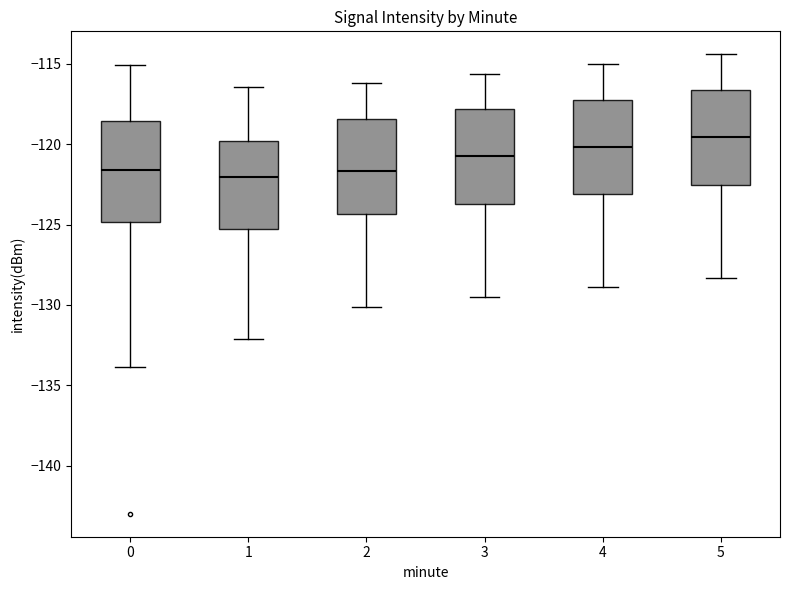

Reading left to right, transcribe this box plot: for each box, give where its median line is, the range the box spans, and where its two whiskers end, as read against the y-axis. The values are not printed on the chart, so give them approximately, as read against the axis.

0: median -121.5, box -125.0 to -118.5, whiskers -134.0 to -115.0
1: median -122.0, box -125.5 to -120.0, whiskers -132.0 to -116.5
2: median -121.5, box -124.5 to -118.5, whiskers -130.0 to -116.0
3: median -120.5, box -123.5 to -118.0, whiskers -129.5 to -115.5
4: median -120.0, box -123.0 to -117.0, whiskers -129.0 to -115.0
5: median -119.5, box -122.5 to -116.5, whiskers -128.5 to -114.5